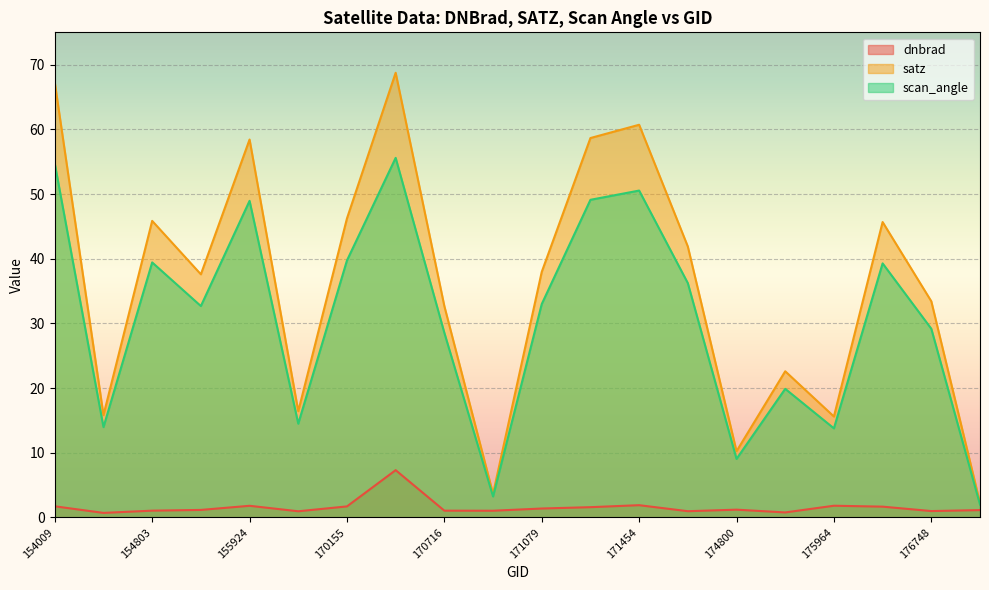

What is the maximum value shown in the chart?

68.7